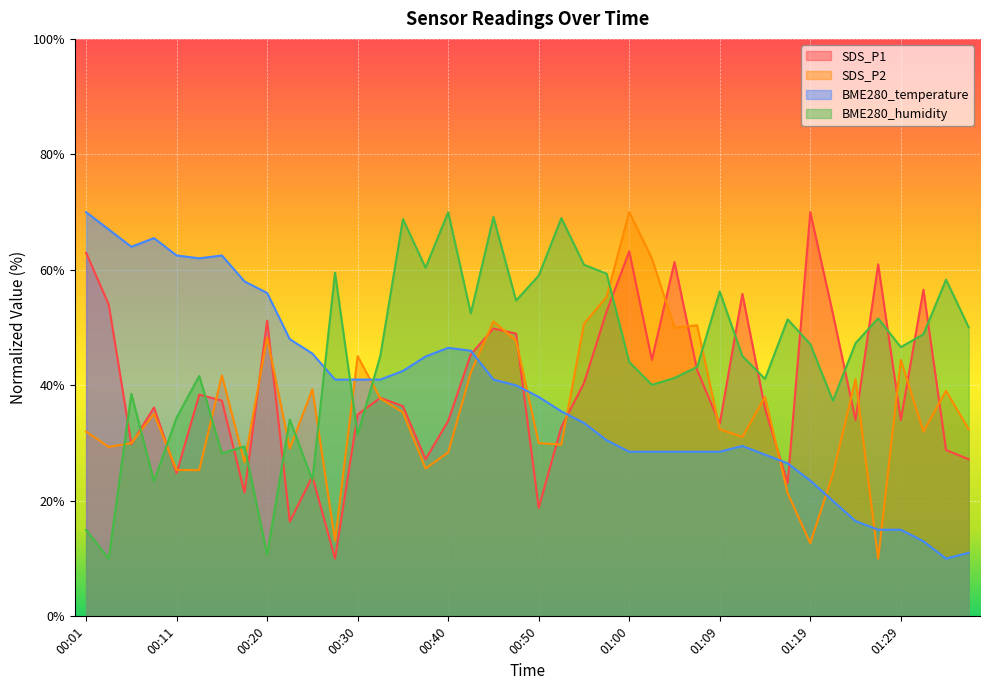

What is the label of the 39th point from the right?

00:03